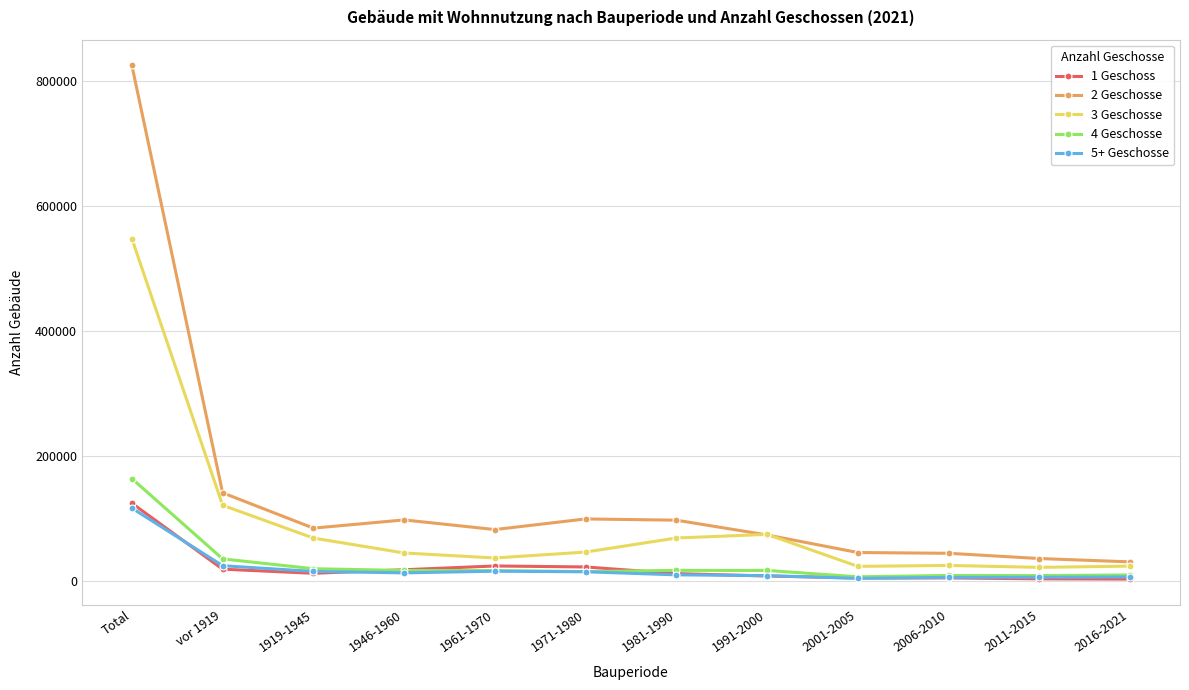

What is the label of the 7th point from the right?

1971-1980